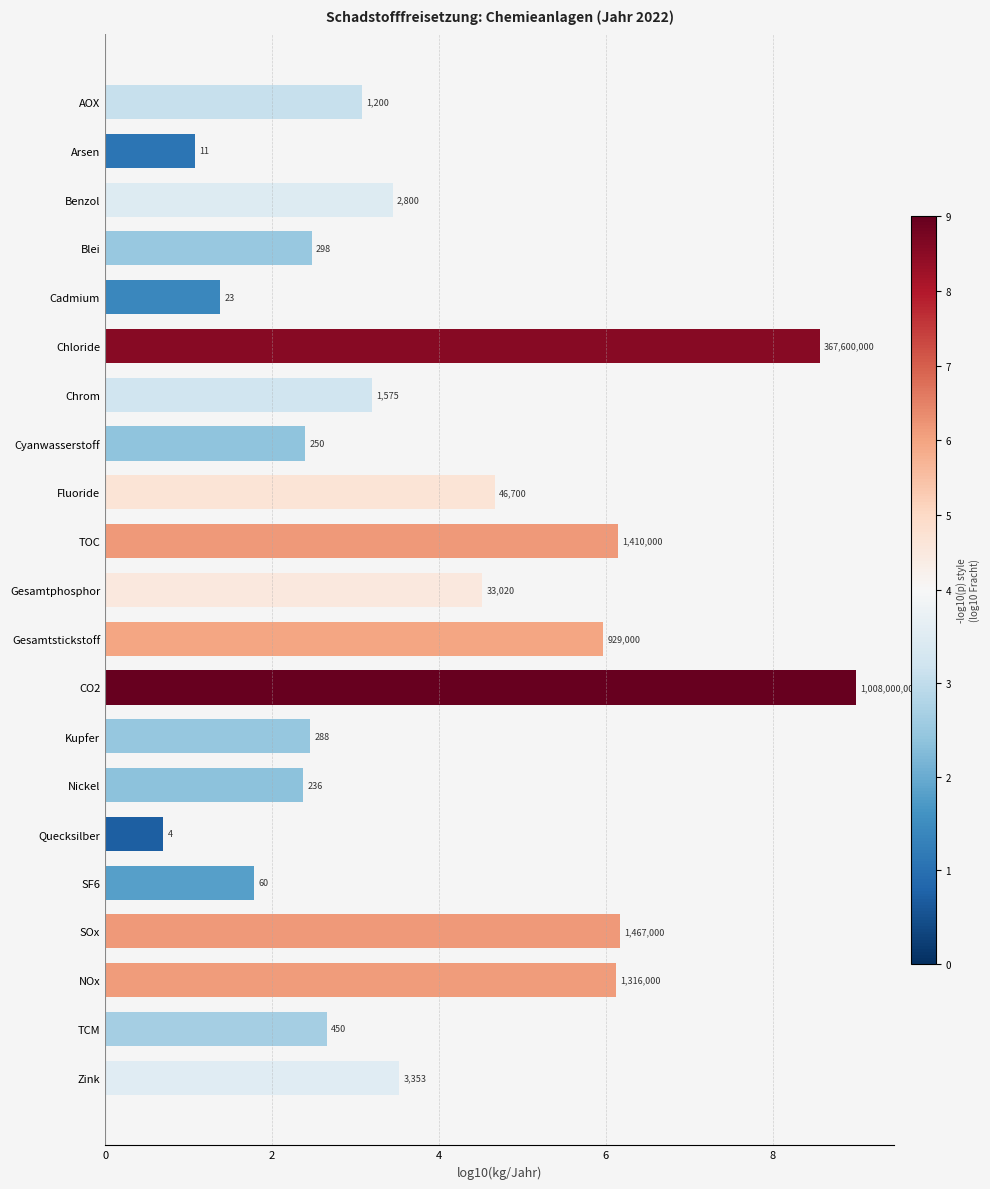

Does the chart contain any negative values?

No